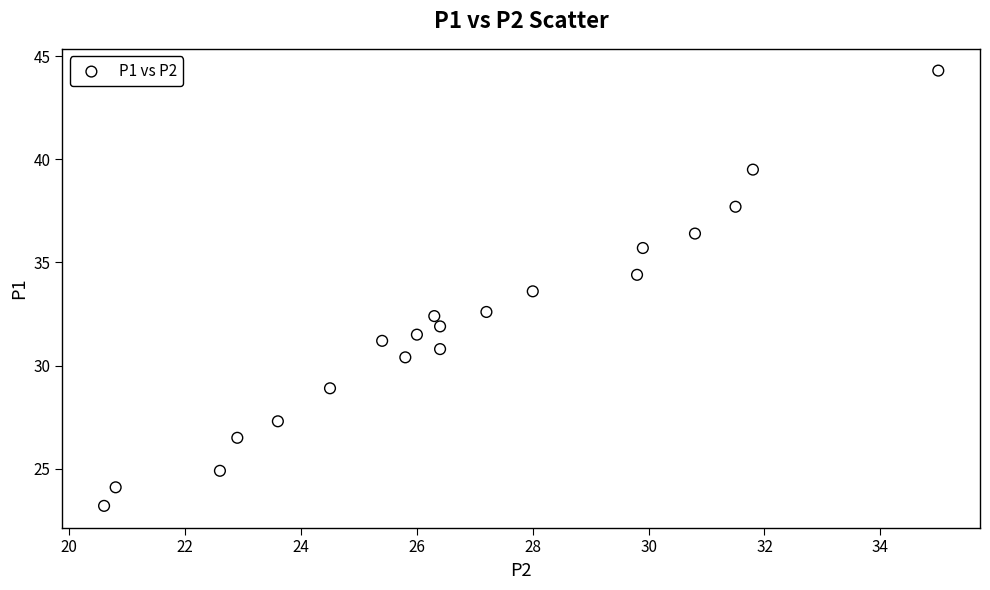

What is the range of Y values (max minus min)?

21.1